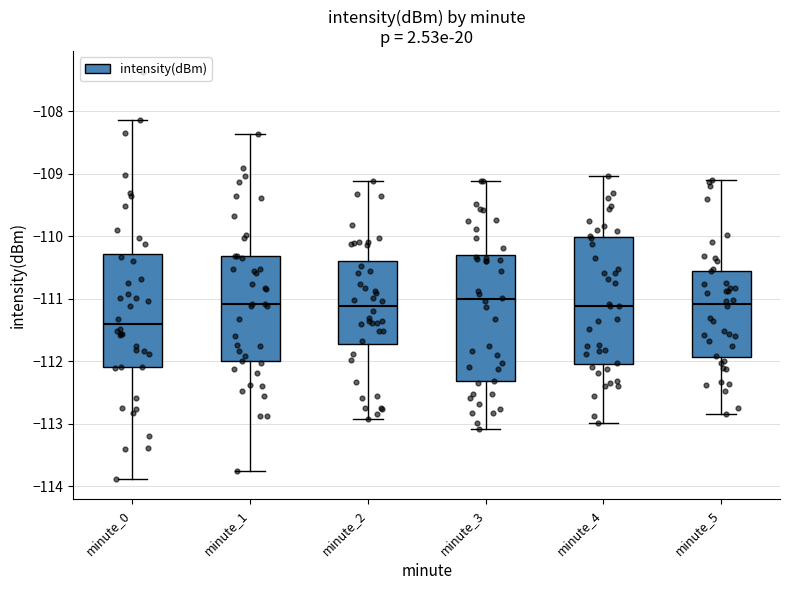

Reading left to right, transcribe this box plot: for each box, give where its median line is, the range the box spans, and where its two whiskers end, as read against the y-axis. The values are not printed on the chart, so give them approximately, as read against the axis.

minute_0: median -111.4, box -112.1 to -110.3, whiskers -113.9 to -108.1
minute_1: median -111.1, box -112.0 to -110.3, whiskers -113.7 to -108.4
minute_2: median -111.1, box -111.7 to -110.4, whiskers -112.9 to -109.1
minute_3: median -111.0, box -112.3 to -110.3, whiskers -113.1 to -109.1
minute_4: median -111.1, box -112.0 to -110.0, whiskers -113.0 to -109.0
minute_5: median -111.1, box -111.9 to -110.5, whiskers -112.8 to -109.1